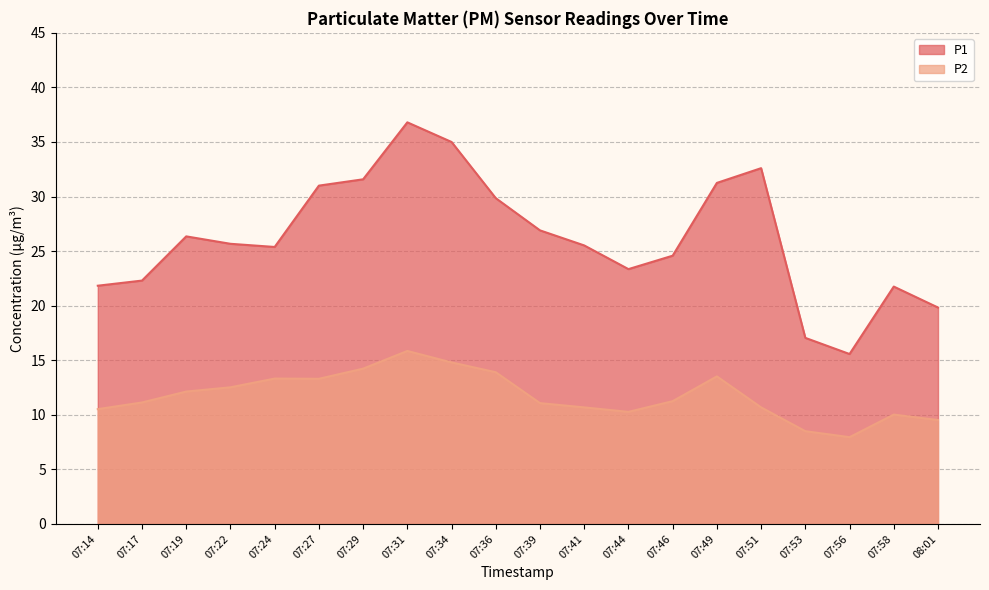

At which label does P2 first exceed 11?

07:17